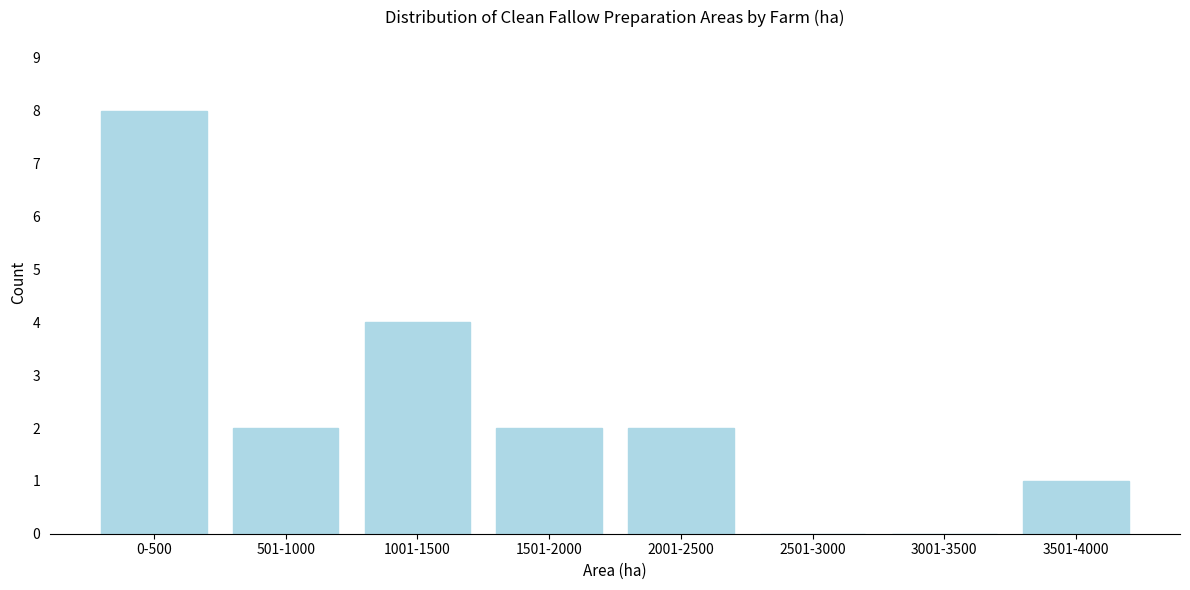

Reading left to right, transcribe all the data shown in this chart.

0-500=8	501-1000=2	1001-1500=4	1501-2000=2	2001-2500=2	2501-3000=0	3001-3500=0	3501-4000=1